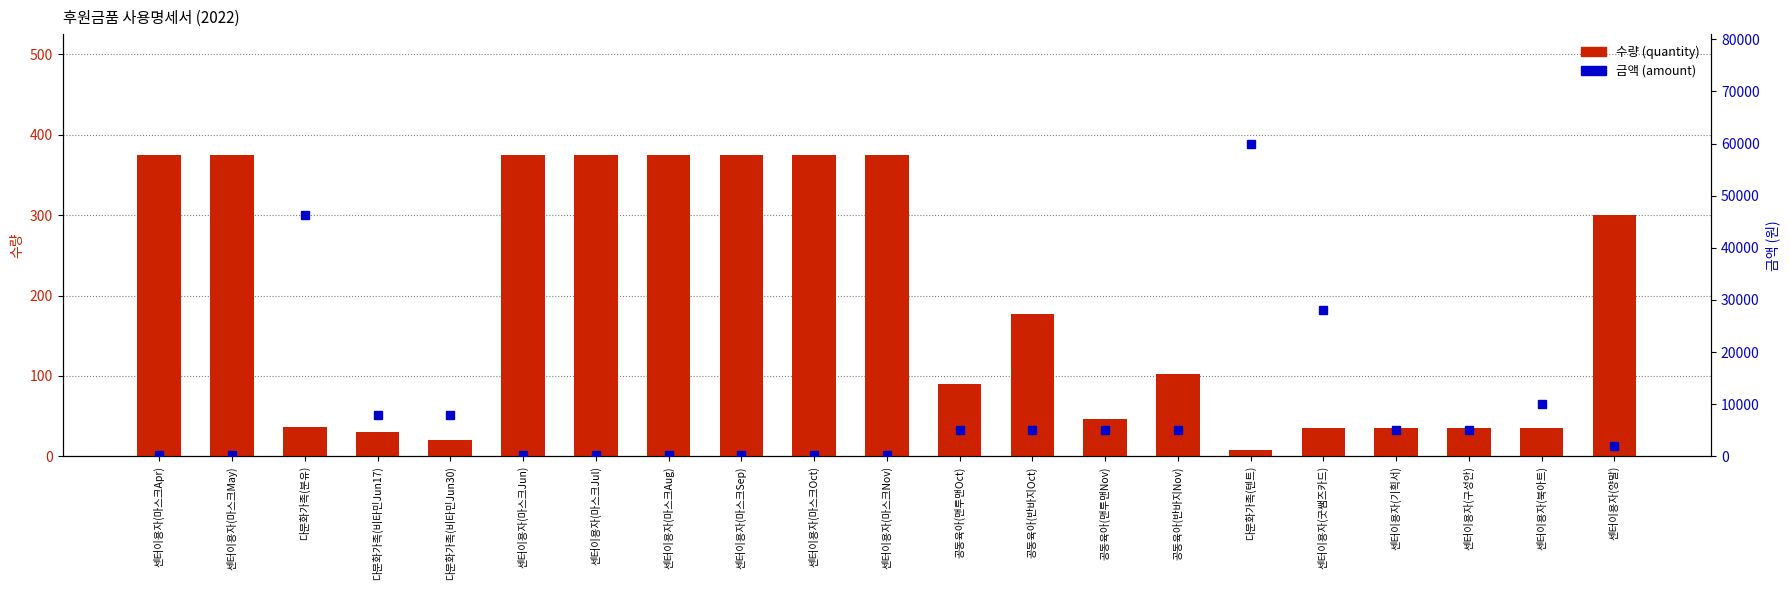

What position from the right is 다문화가족(분유)?

19